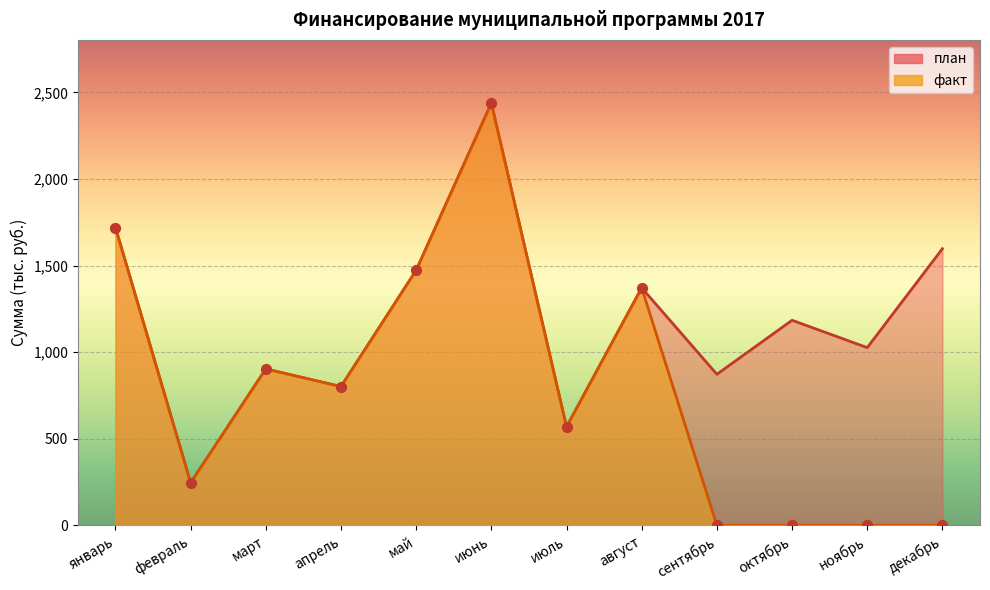

Which series has the largest total across all categories?

план